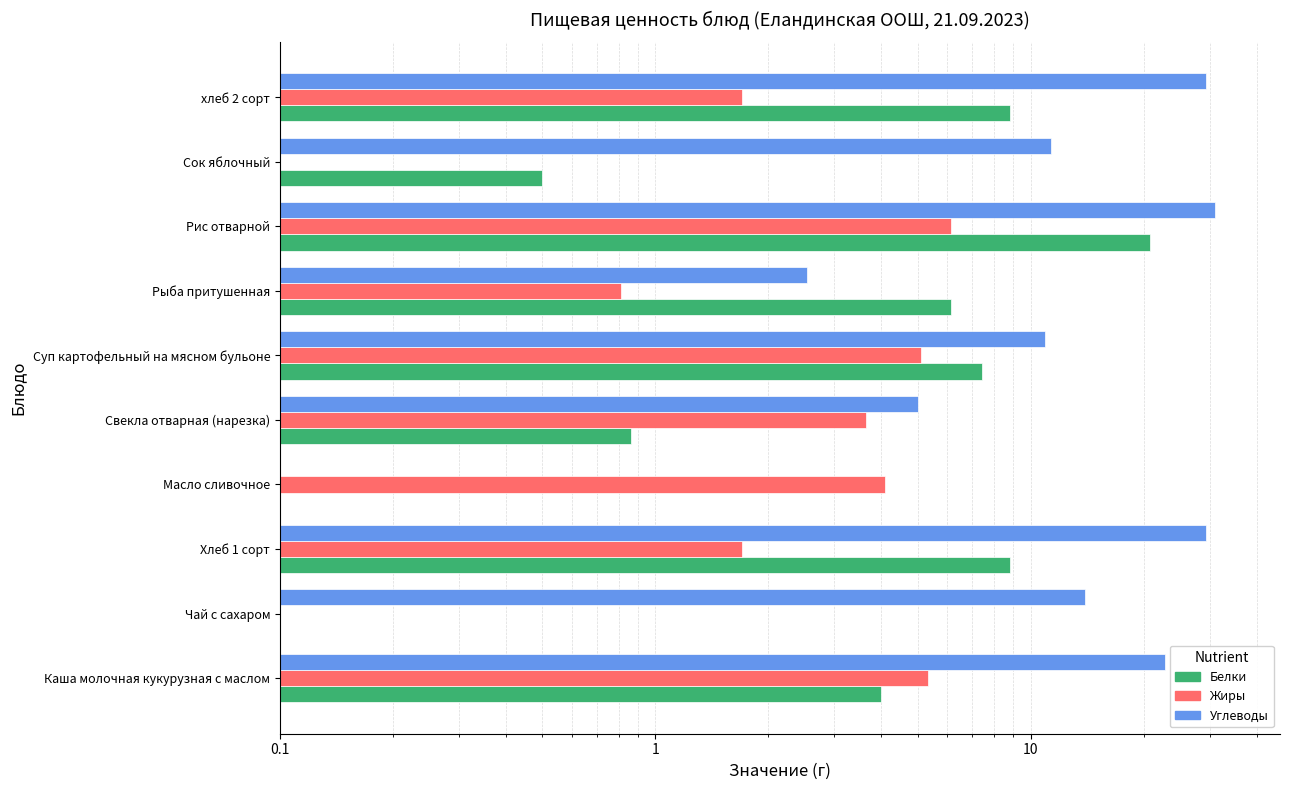

What is the sum of all Белки values?

57.3